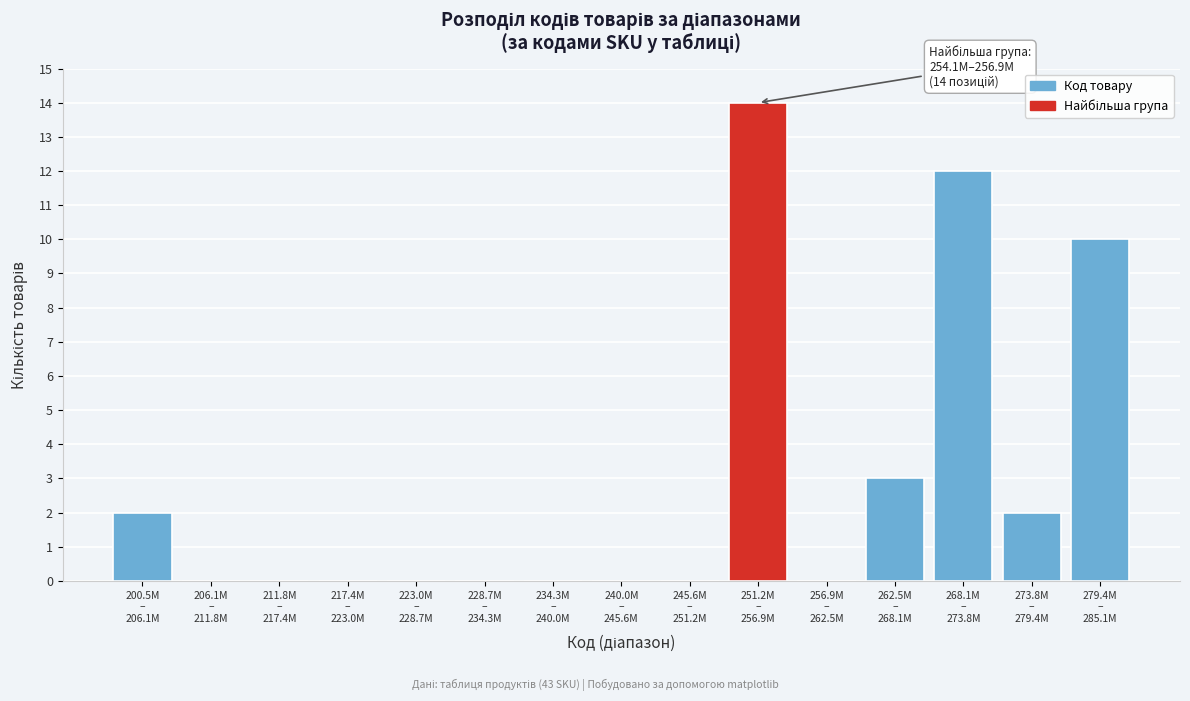

What is the greatest value displayed?

14